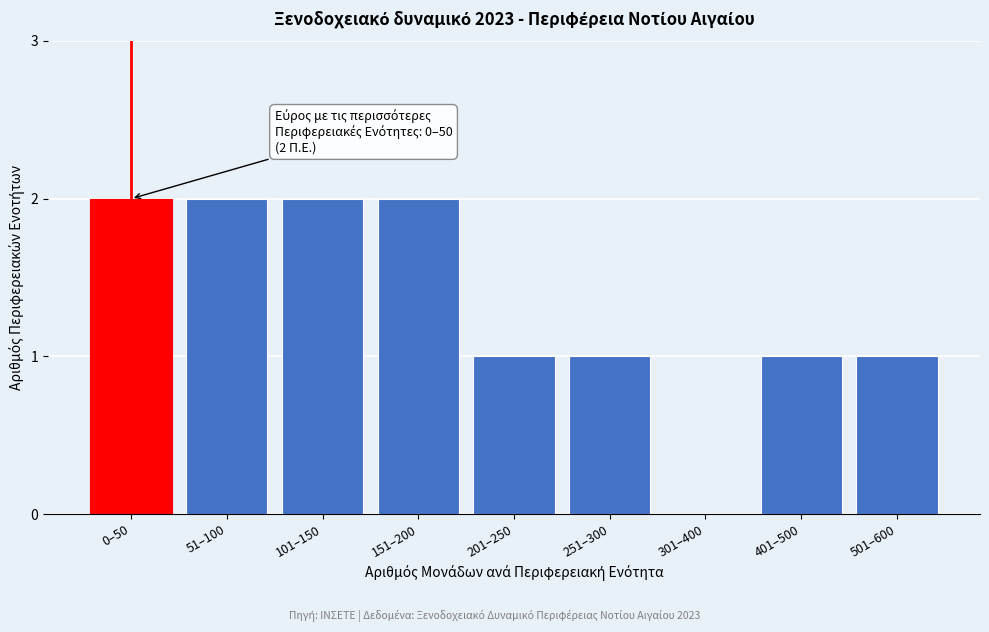

Reading left to right, what are all the values shown in this chart?

0–50=2	51–100=2	101–150=2	151–200=2	201–250=1	251–300=1	301–400=0	401–500=1	501–600=1